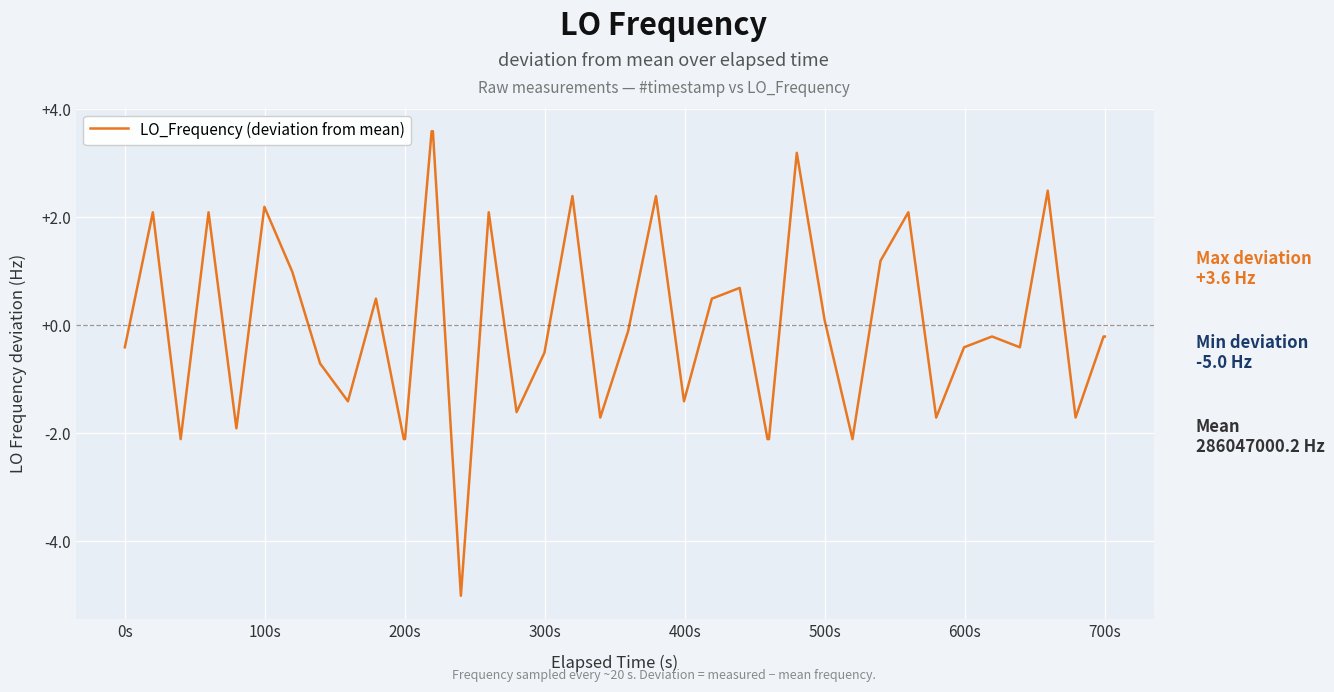

What is the minimum value shown in the chart?

-5.0